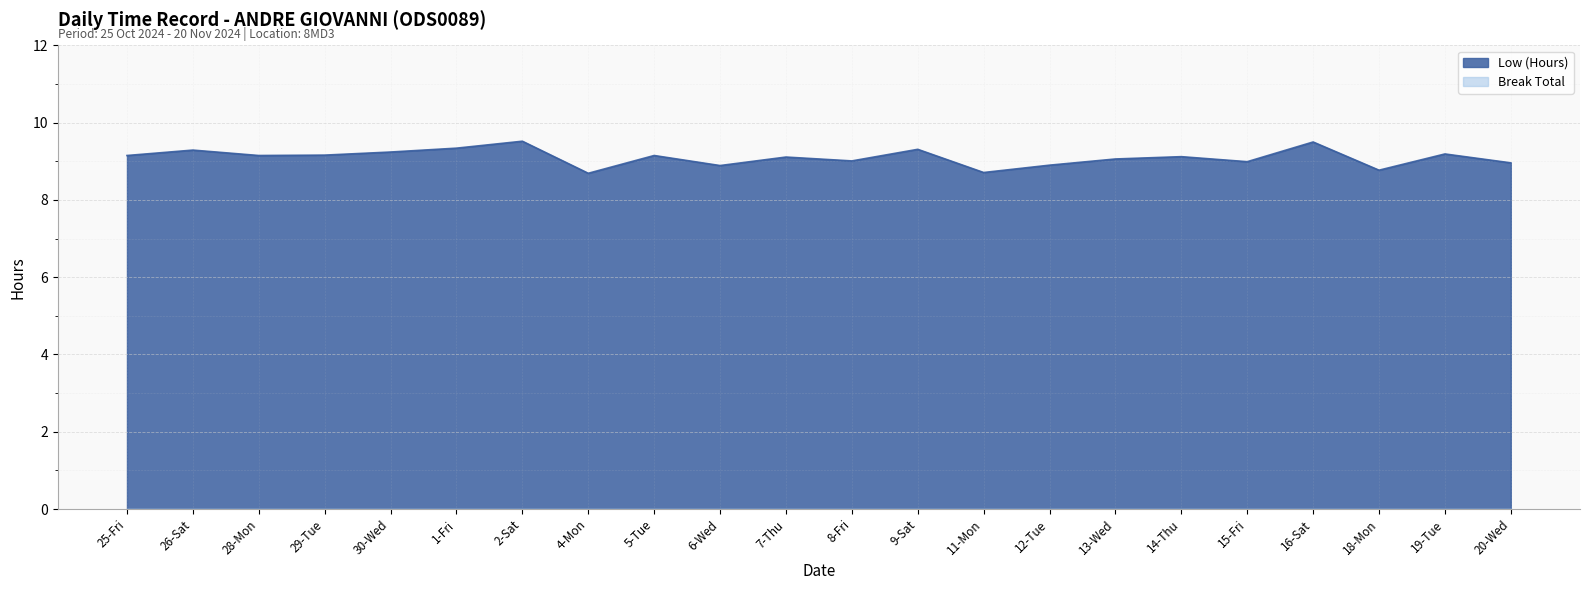

How many data points are less than 9?

7